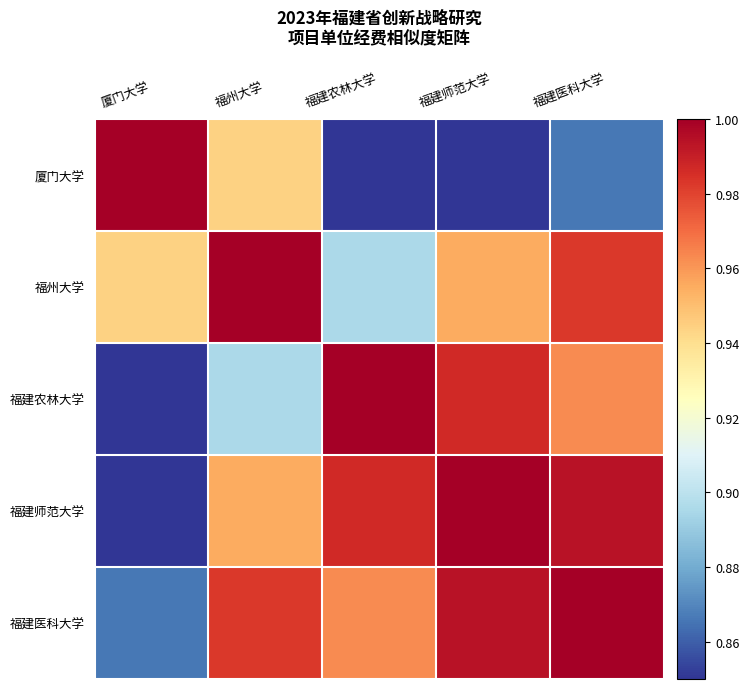

Reading left to right, extract all data points from this chart.

厦门大学: 厦门大学=1.0	福州大学=0.9	福建农林大学=0.7	福建师范大学=0.8	福建医科大学=0.9
福州大学: 厦门大学=0.9	福州大学=1.0	福建农林大学=0.9	福建师范大学=1.0	福建医科大学=1.0
福建农林大学: 厦门大学=0.7	福州大学=0.9	福建农林大学=1.0	福建师范大学=1.0	福建医科大学=1.0
福建师范大学: 厦门大学=0.8	福州大学=1.0	福建农林大学=1.0	福建师范大学=1.0	福建医科大学=1.0
福建医科大学: 厦门大学=0.9	福州大学=1.0	福建农林大学=1.0	福建师范大学=1.0	福建医科大学=1.0